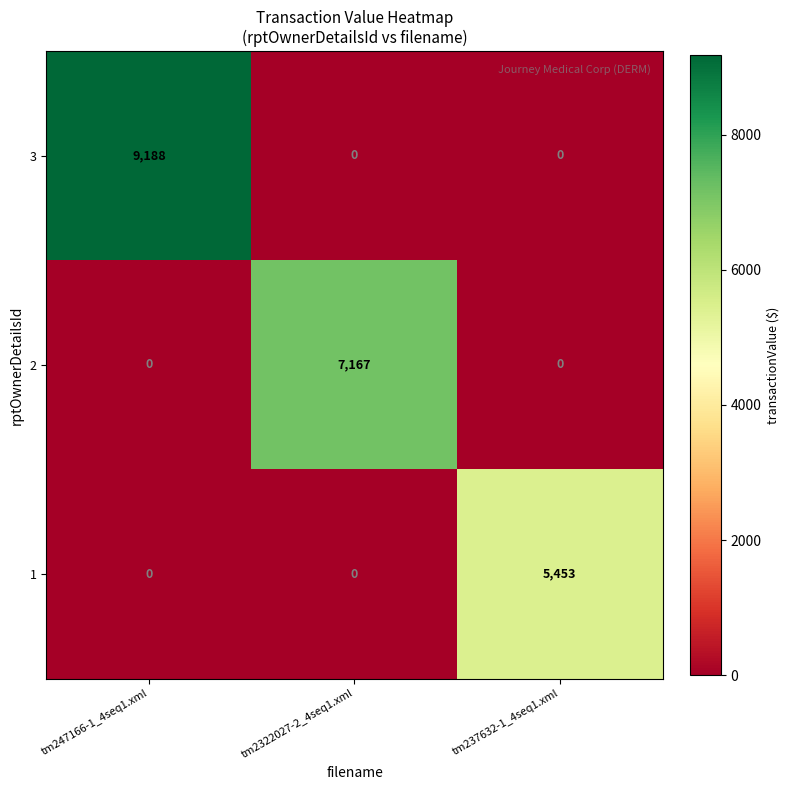

How many values in 2 are above zero?

1